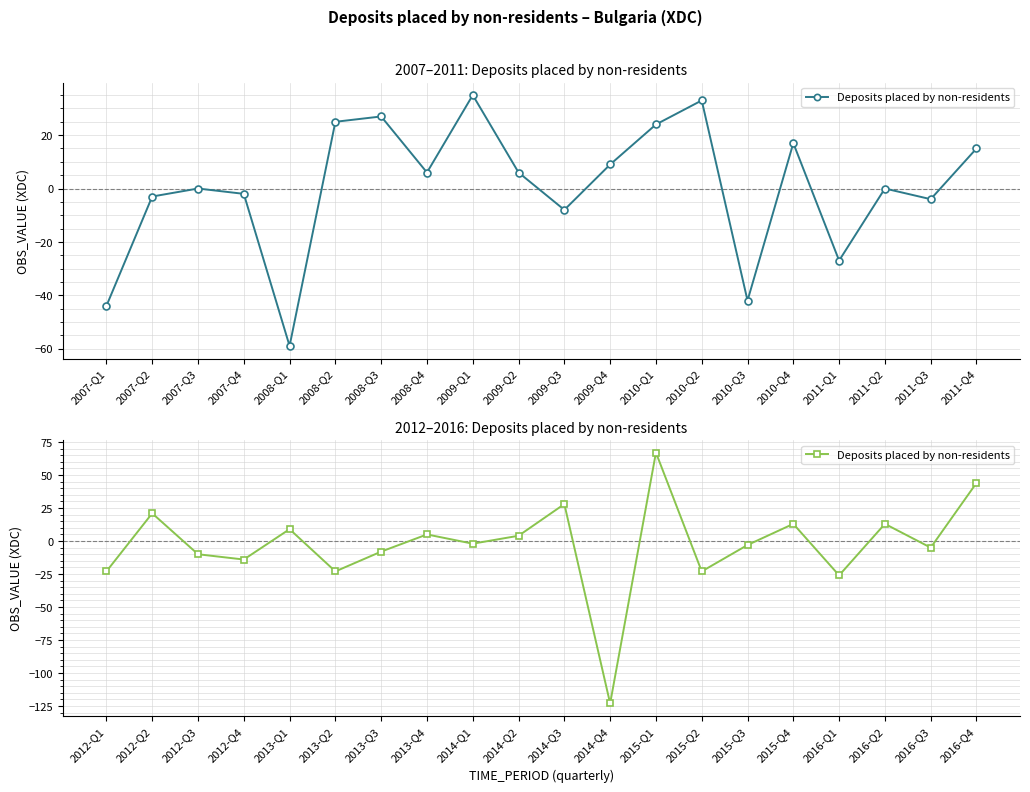

What is the sum of all values?

-56